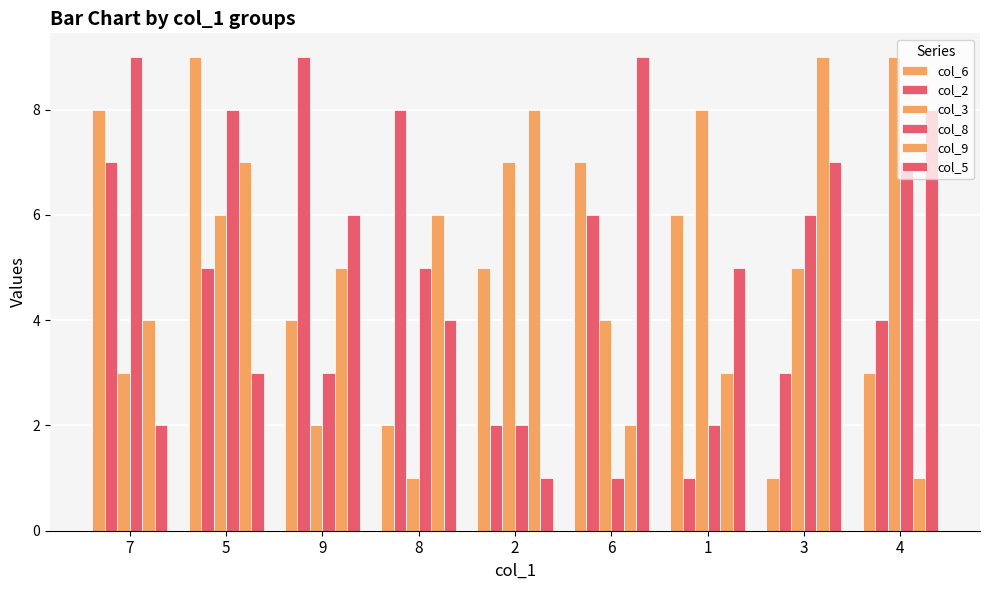

Are the bars grouped side by side (vs. stacked)?

Yes